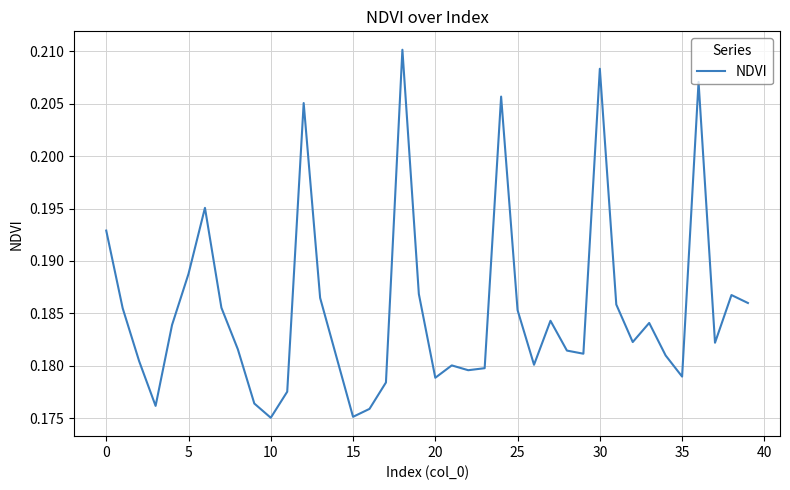

How many lines are shown in the chart?

1